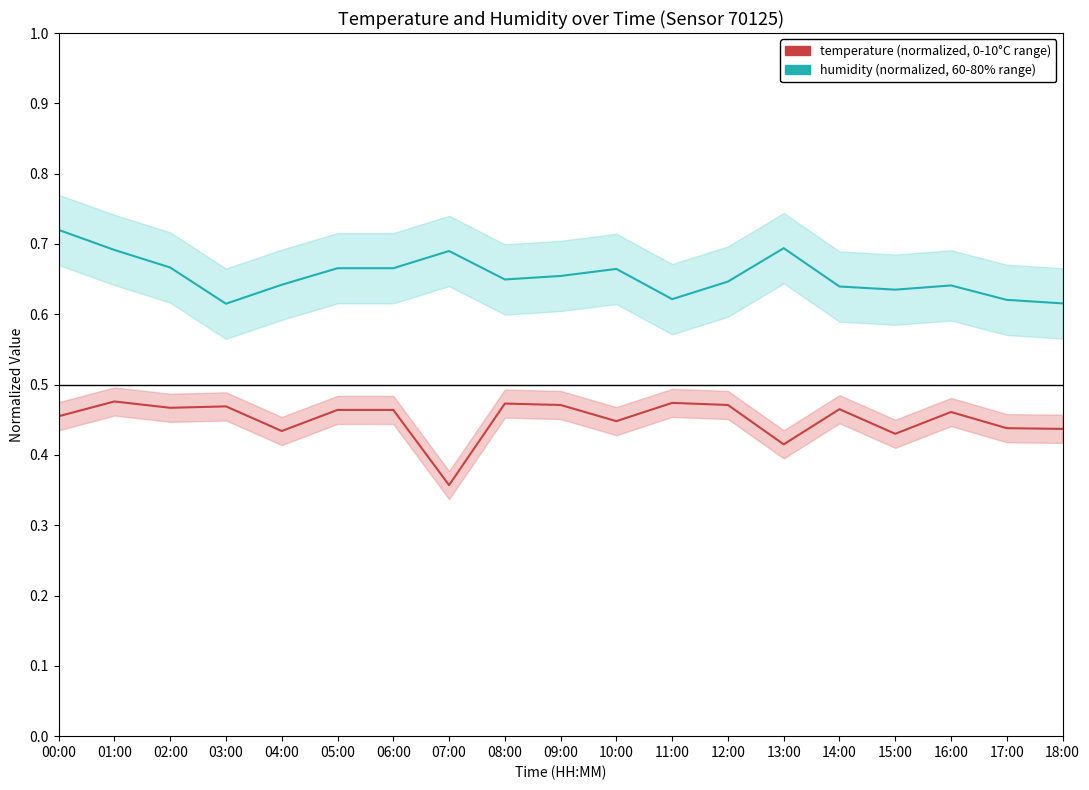

How many lines are shown in the chart?

2